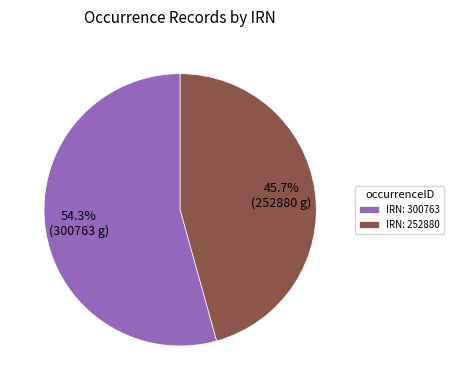

Rank the categories by value from highest to lowest.

IRN: 300763, IRN: 252880